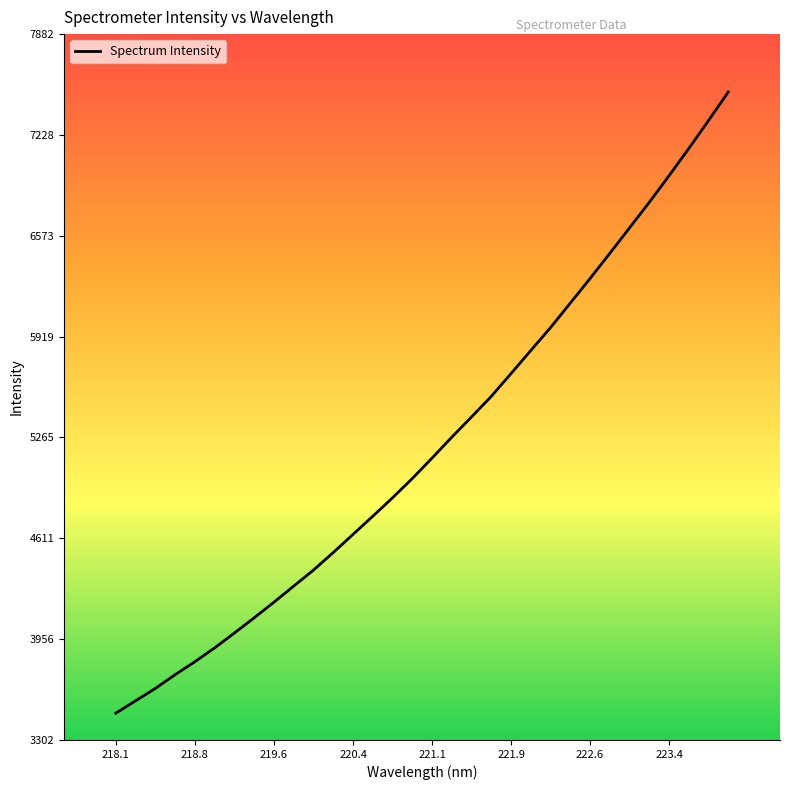

What is the greatest value displayed?

7507.1